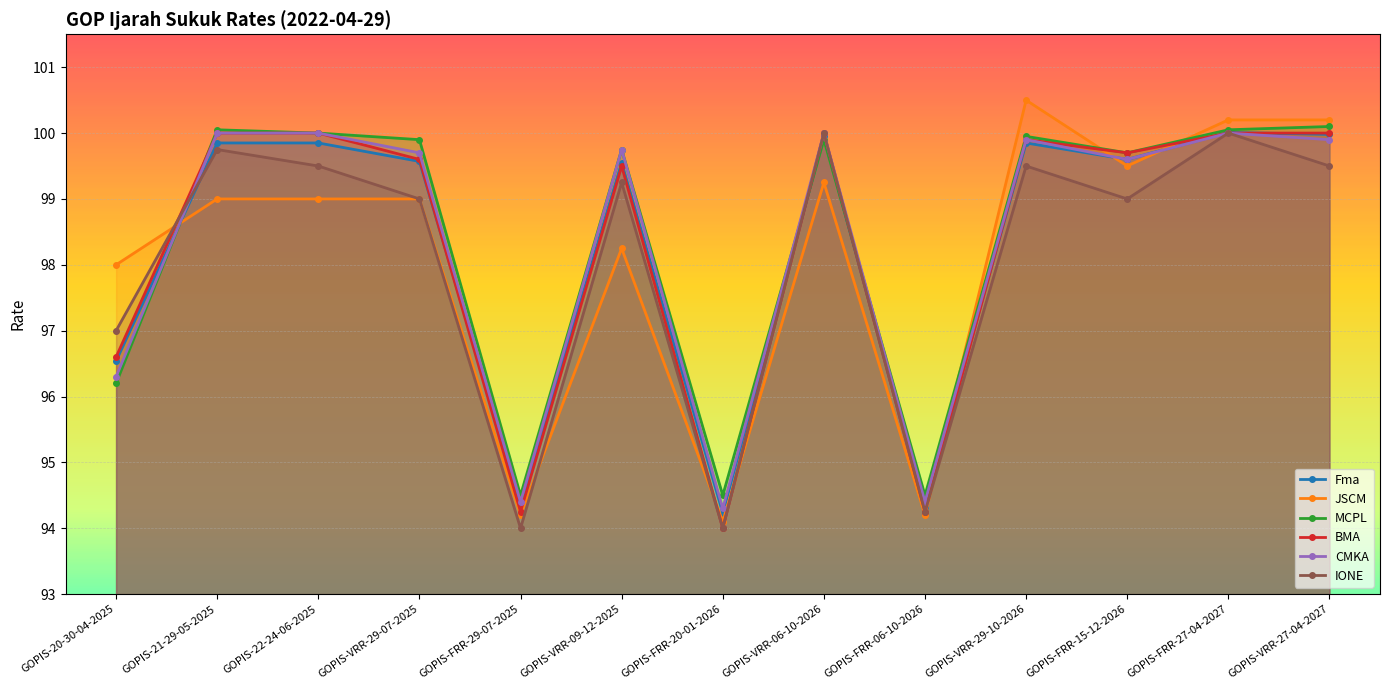

At which label does CMKA first exceed 99?

GOPIS-21-29-05-2025